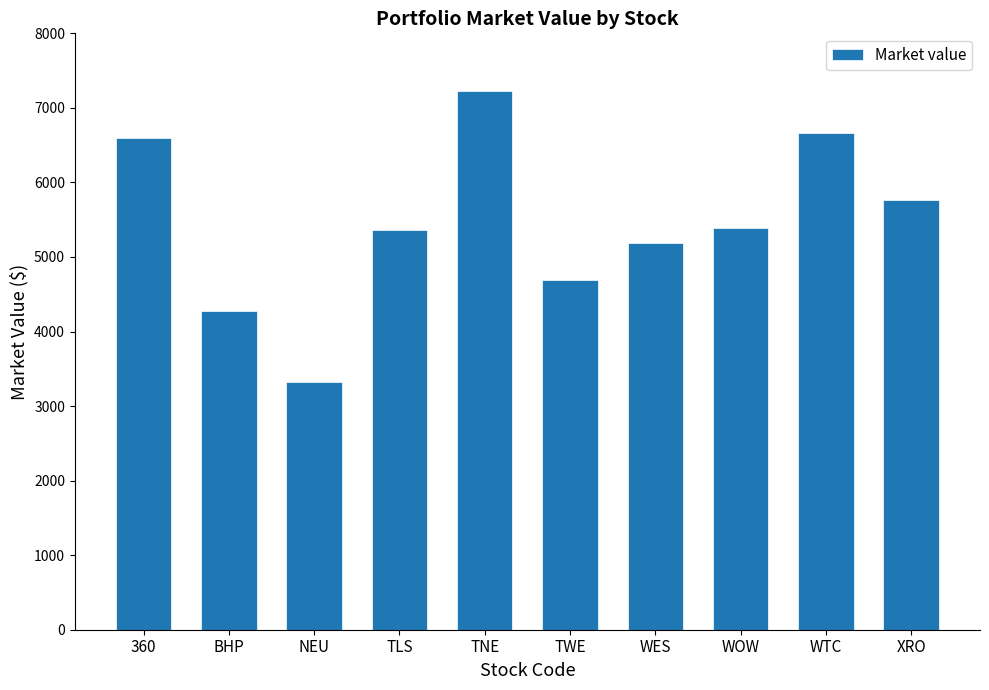

What is the change in value from 360 to XRO?

-840.0